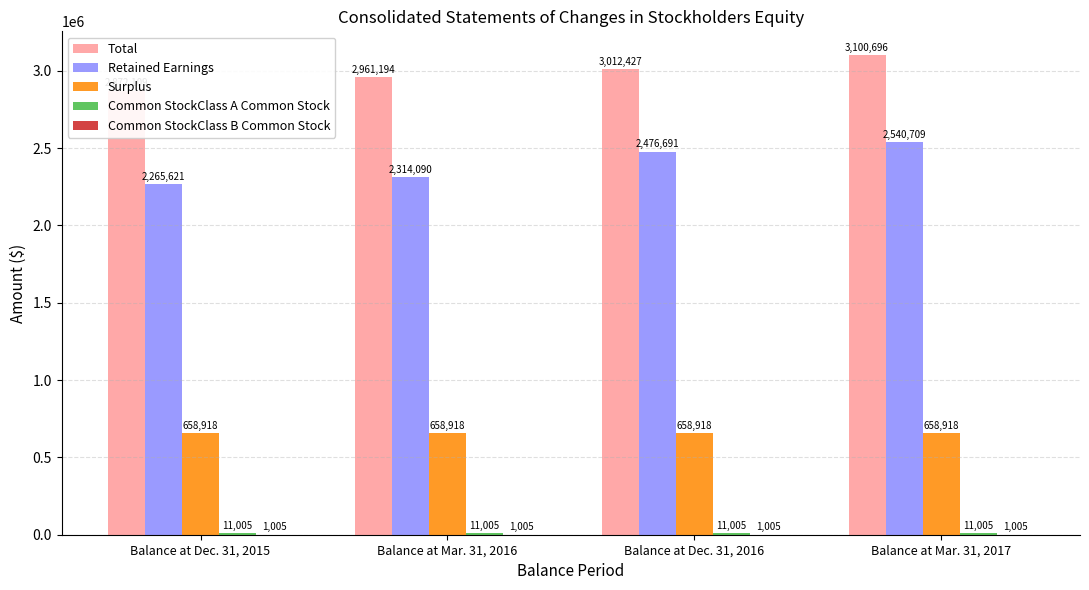

Which label corresponds to the smallest value in the chart?

Balance at Dec. 31, 2015